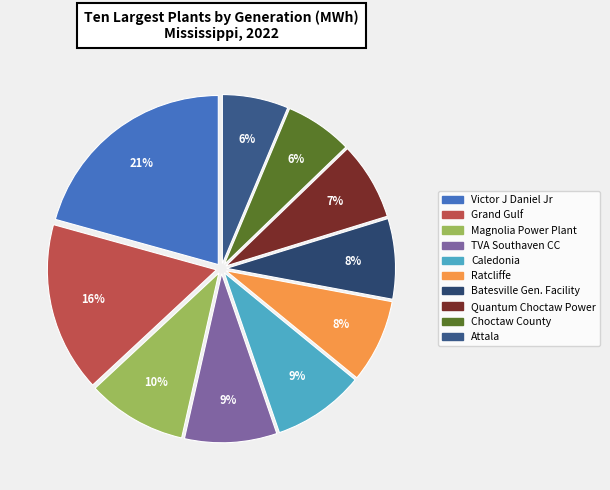

Which category has the biggest portion of the pie?

Victor J Daniel Jr